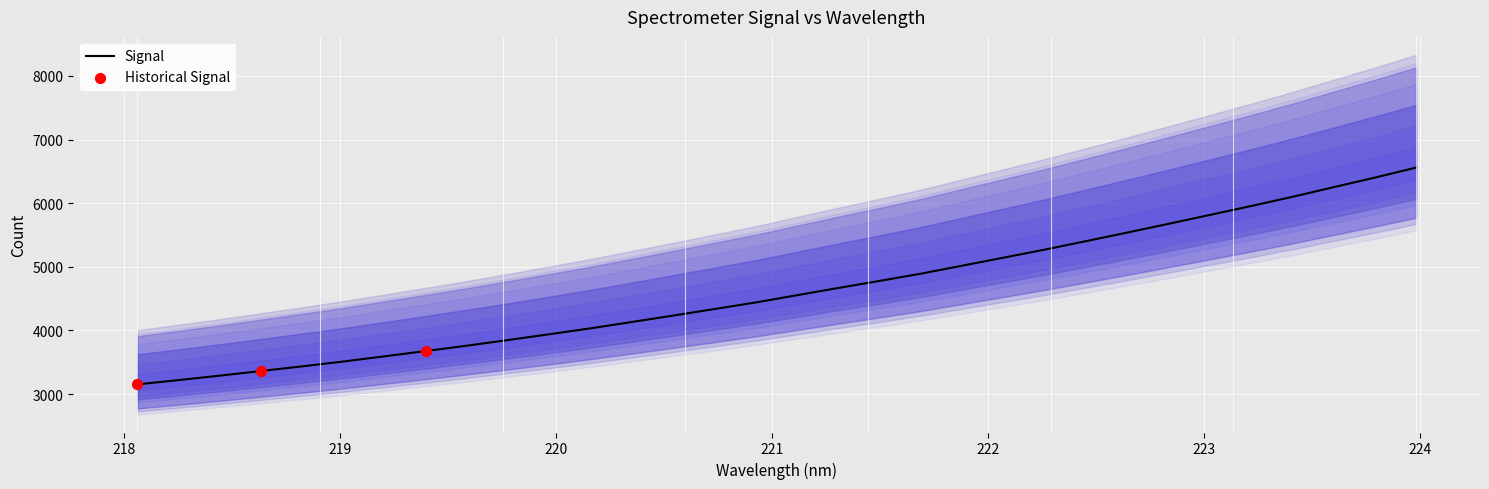

What is the maximum value for Signal?

6558.6